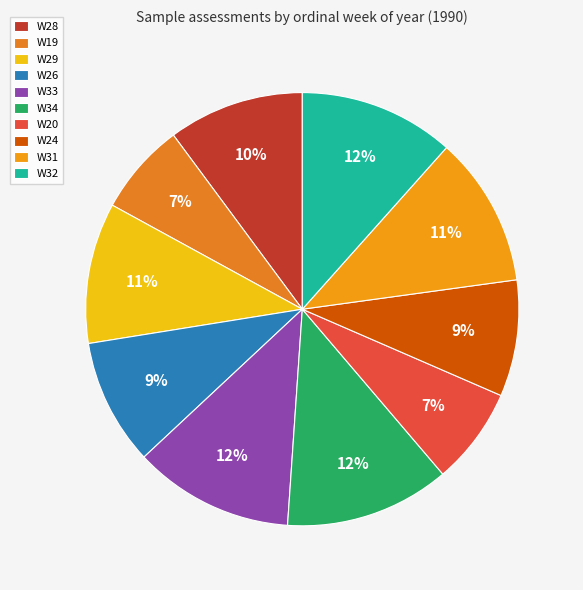

Between W19 and W34, which is larger?

W34